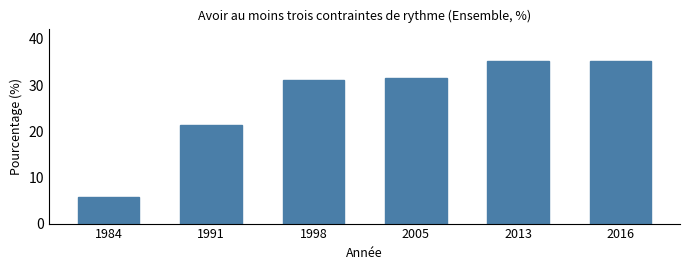

Reading right to left, transcribe all the data shown in this chart.

35.2	35.2	31.6	31.0	21.4	5.8